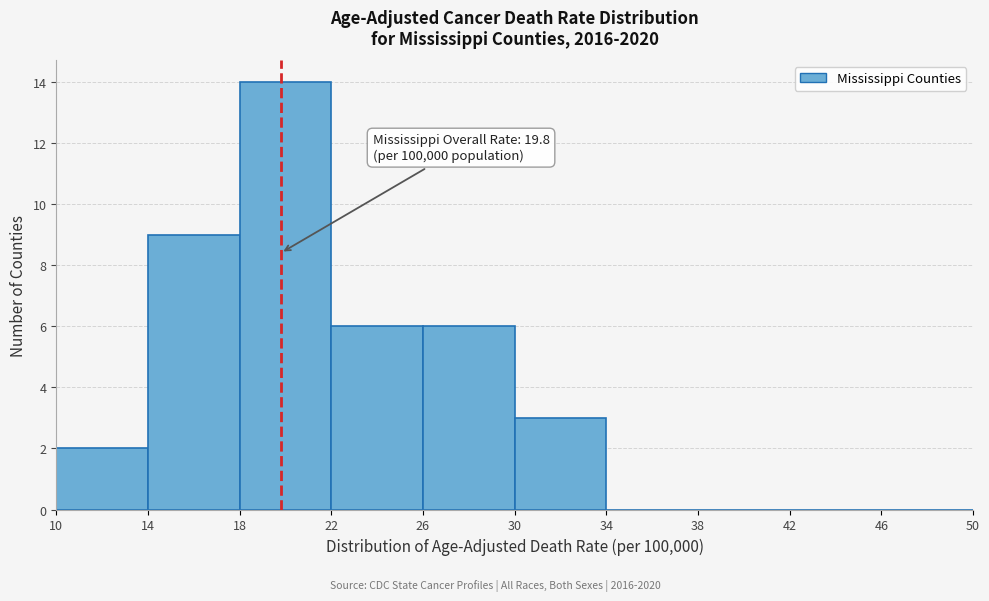

Which range on the x-axis has the tallest bar?

18 to 22